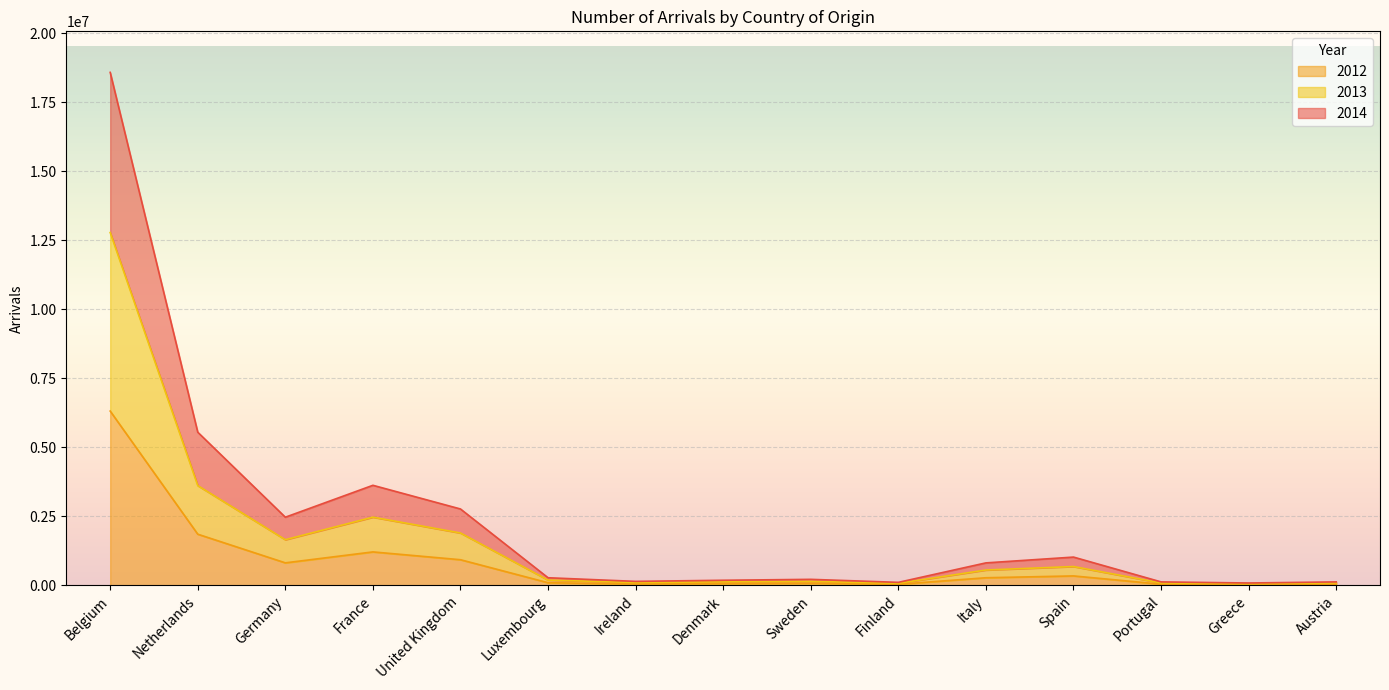

Which has a higher value, Spain or Sweden?

Spain